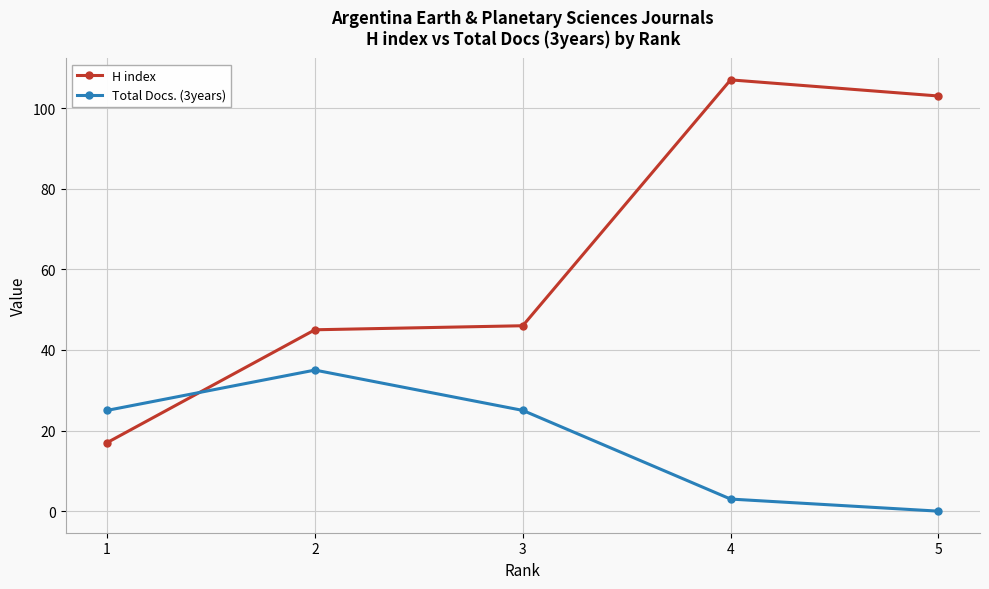

True or false: H index has more than 1 interior local peaks.

False